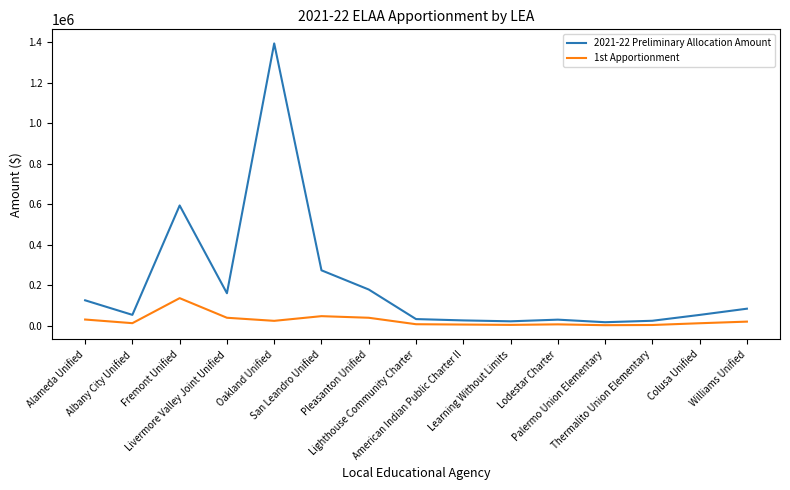

Which series has the largest total across all categories?

2021-22 Preliminary Allocation Amount